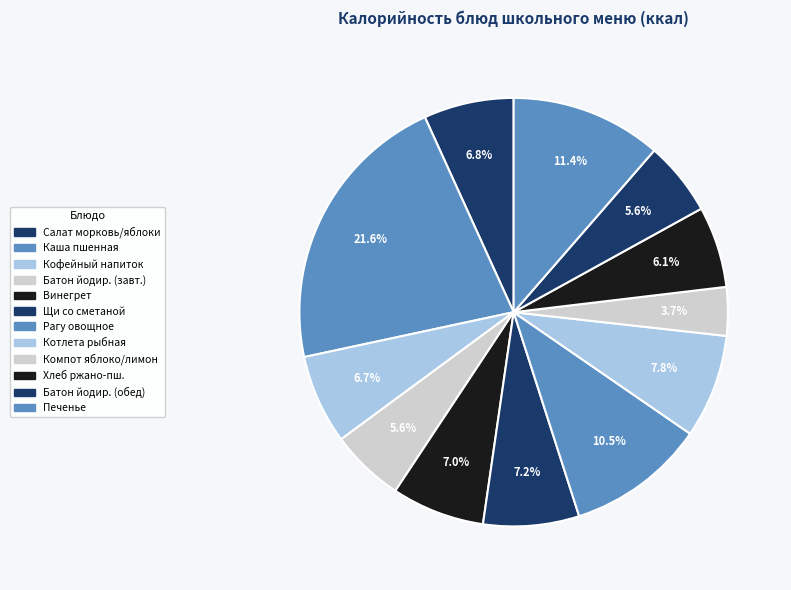

Count the number of slices in the pie.

12